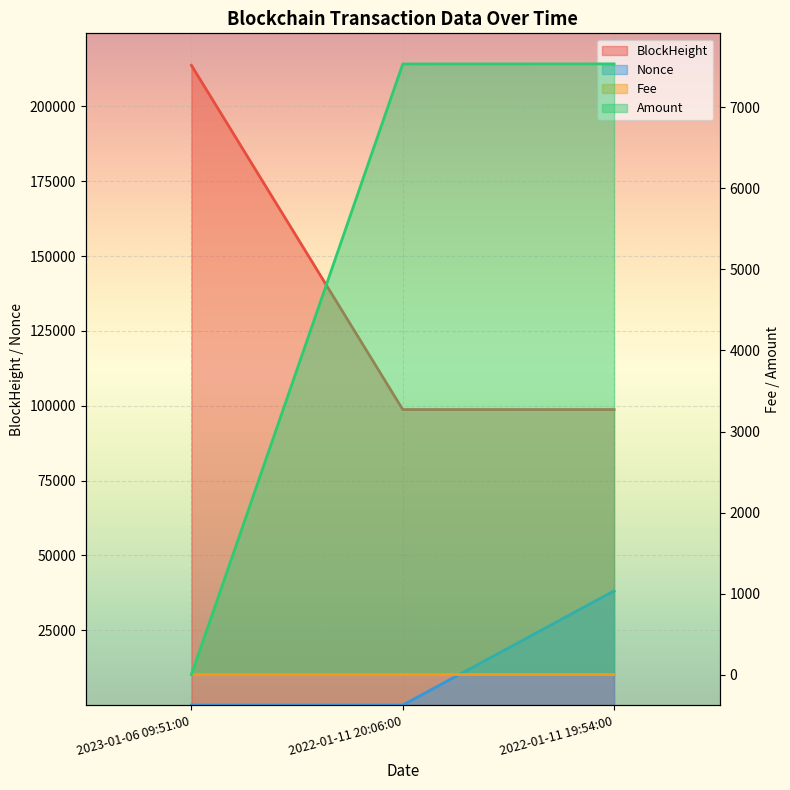

Rank the series at 2022-01-11 19:54:00 from highest to lowest value.

BlockHeight, Nonce, Amount, Fee